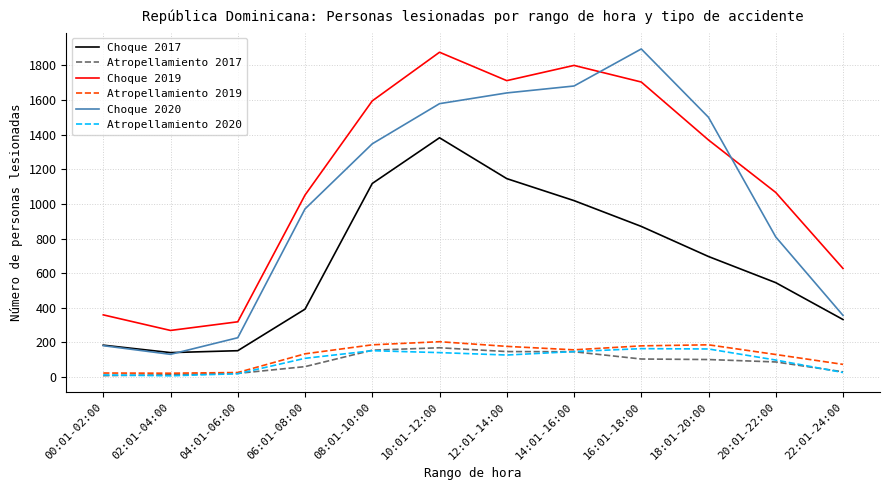

At how many categories does at least one series exceed 897?

8